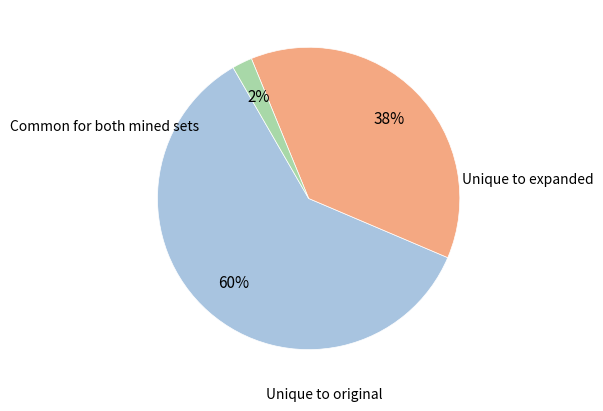

How many slices are in this pie chart?

3